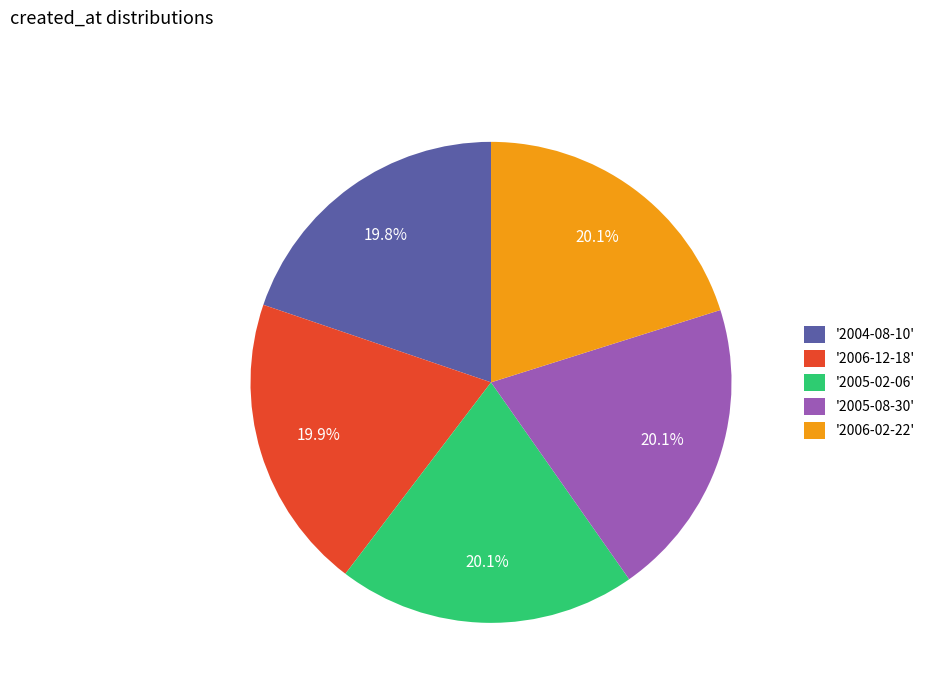

Approximately how many times larger is the value at '2005-08-30' compared to '2006-02-22'?

1.0